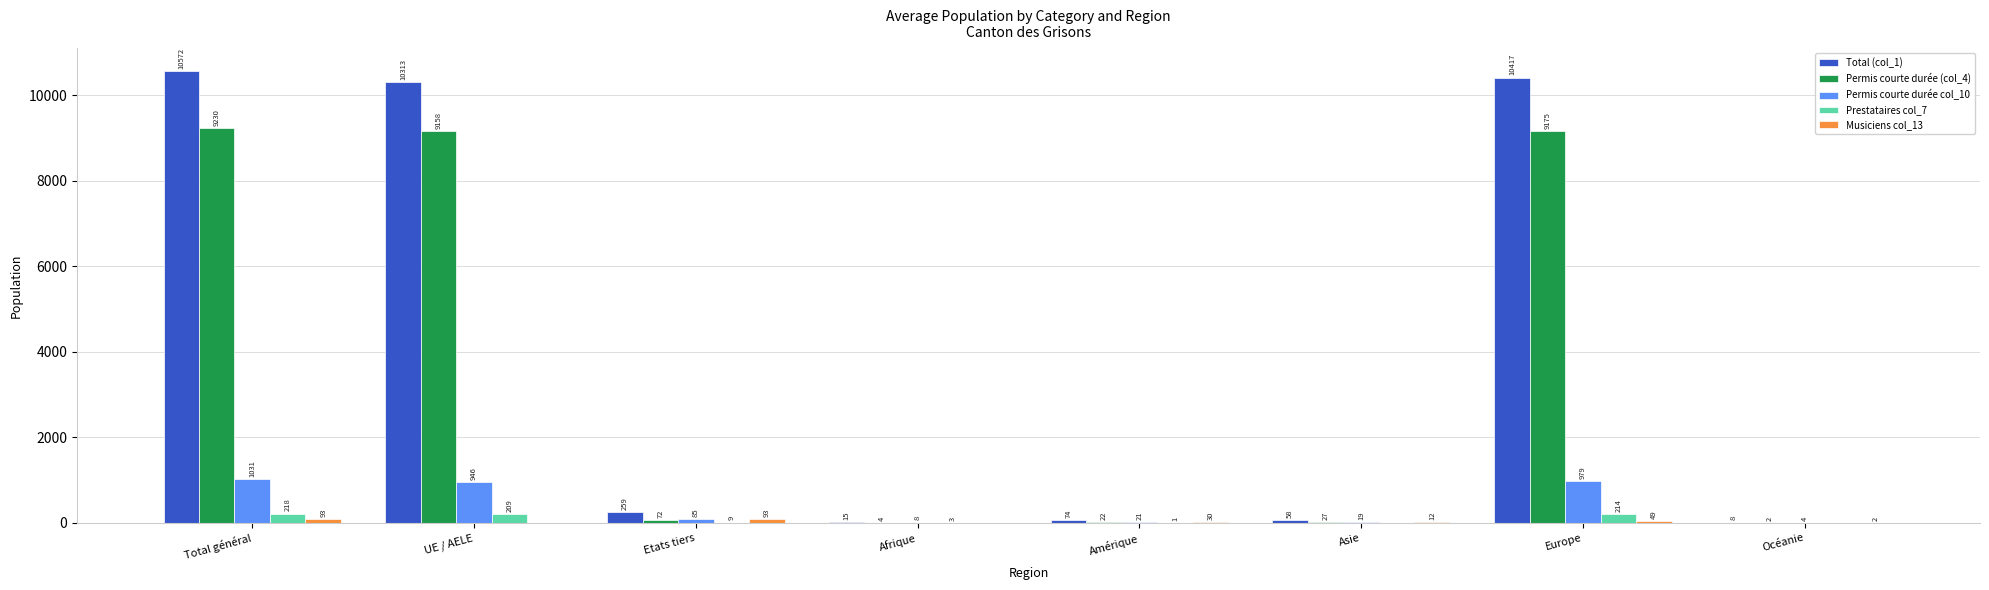

How many groups of bars are there?

8